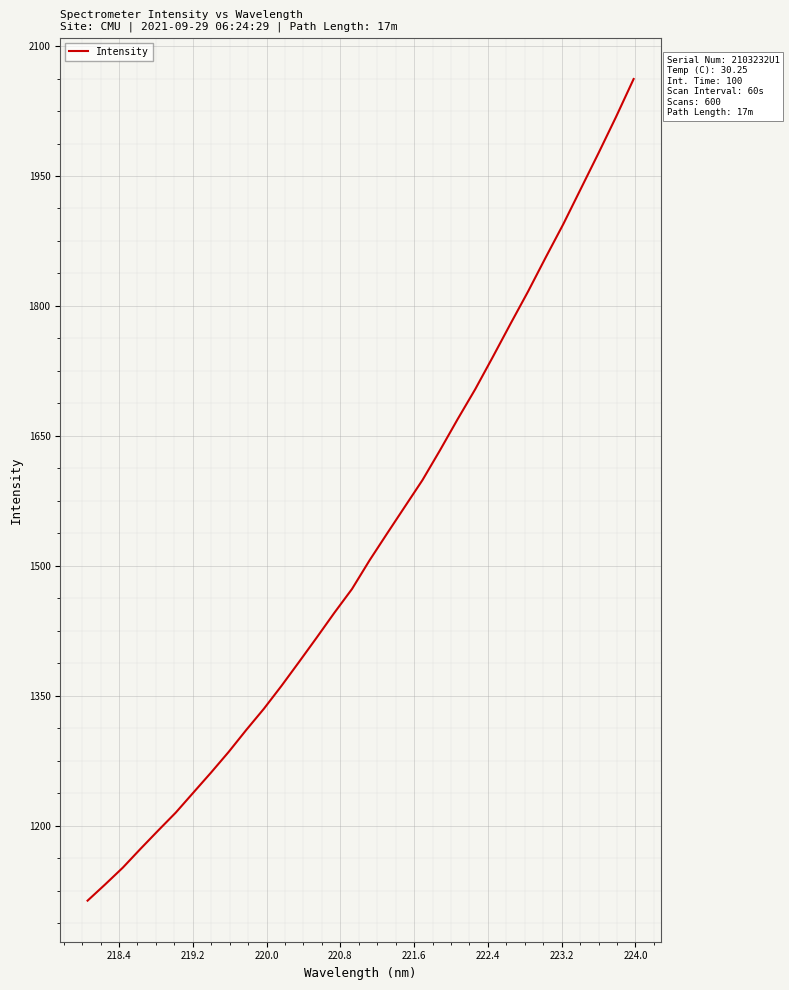

True or false: the data has more than 0 interior local peaks.

False